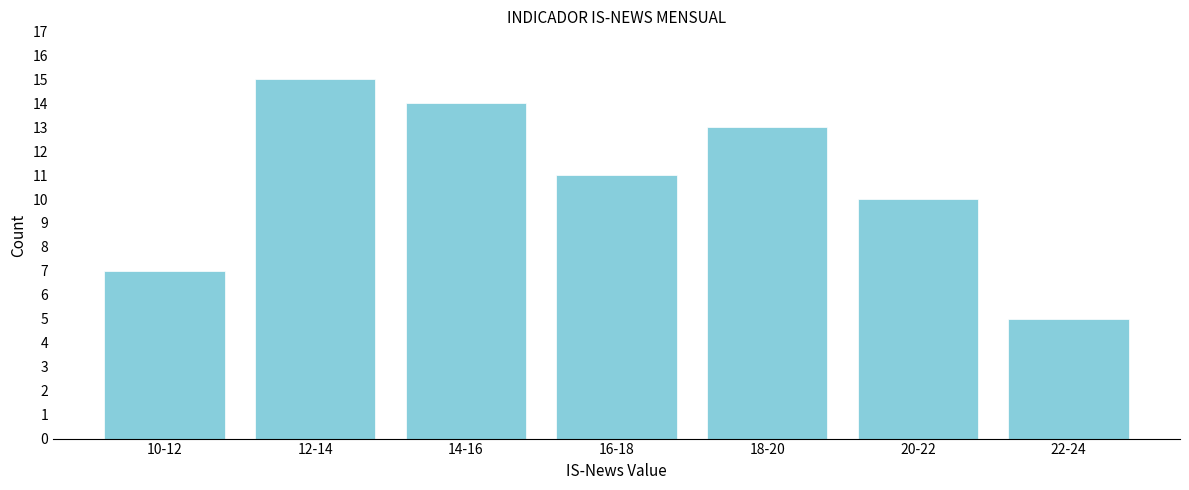

Reading right to left, what are all the values shown in this chart?

5	10	13	11	14	15	7